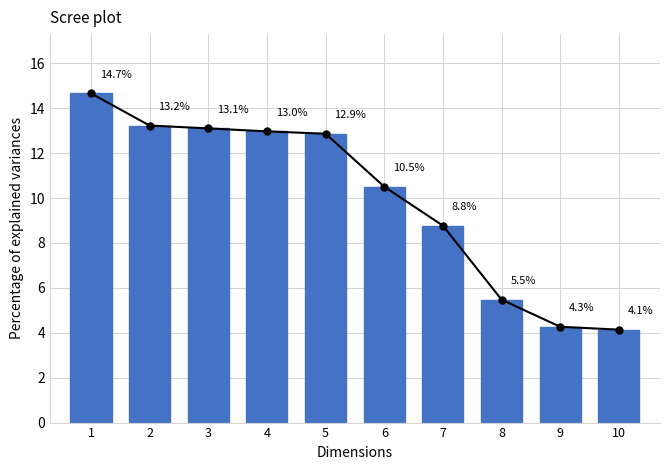

What is the greatest value displayed?

14.7